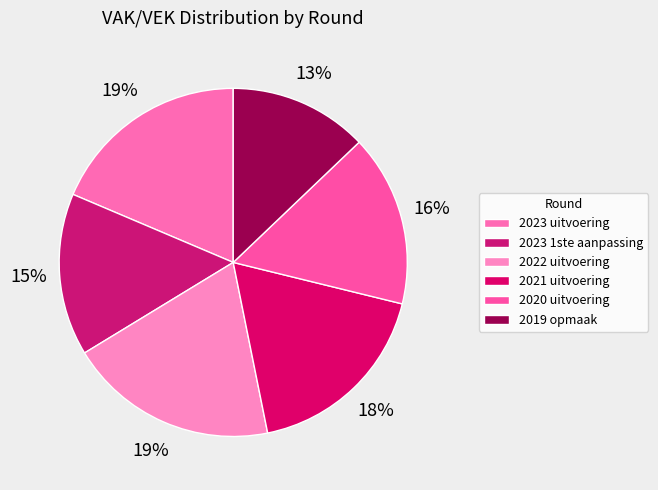

To the nearest percent, what is the difference between the 2021 uitvoering and 2023 uitvoering slice percentages?

1%